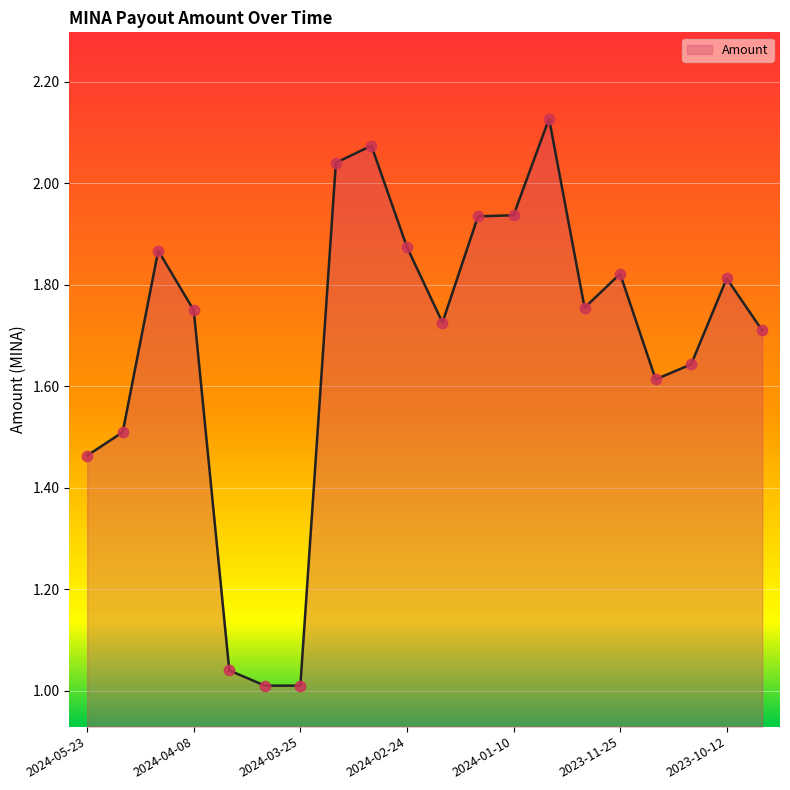

How many lines are shown in the chart?

1